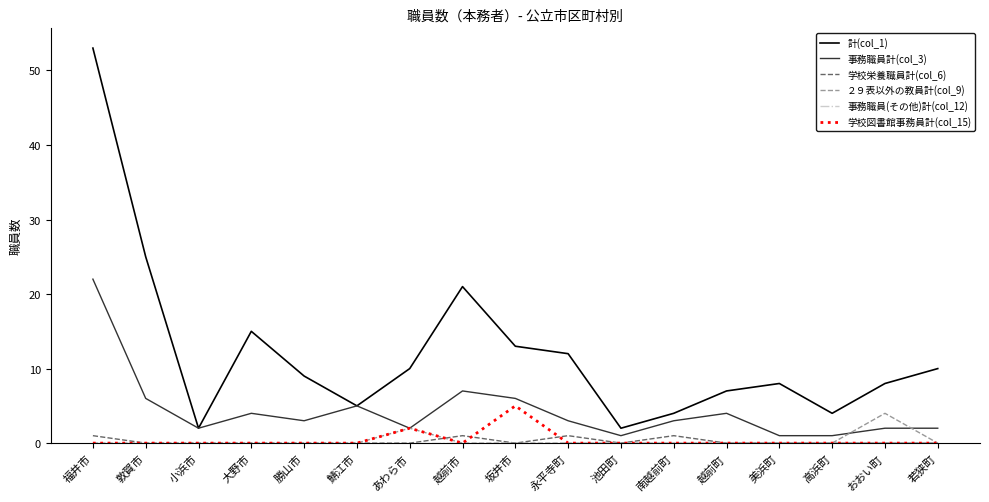

At which category is the sum across all series the highest?

福井市